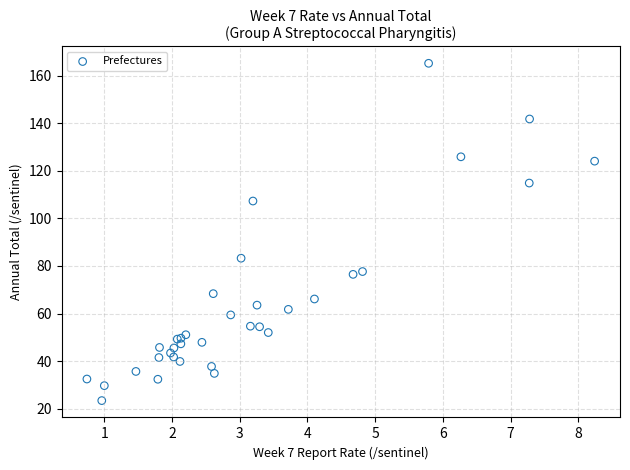

What Y value in the scatter plot is closest to 94?

83.2